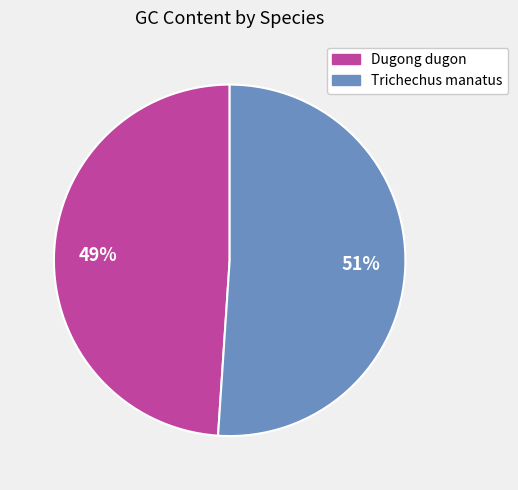

Is it true that Trichechus manatus is 51% of the pie?

True